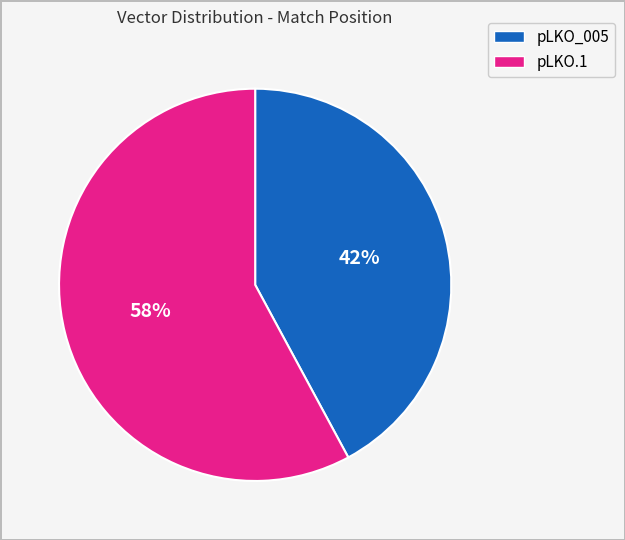

Does any single category account for the majority?

Yes